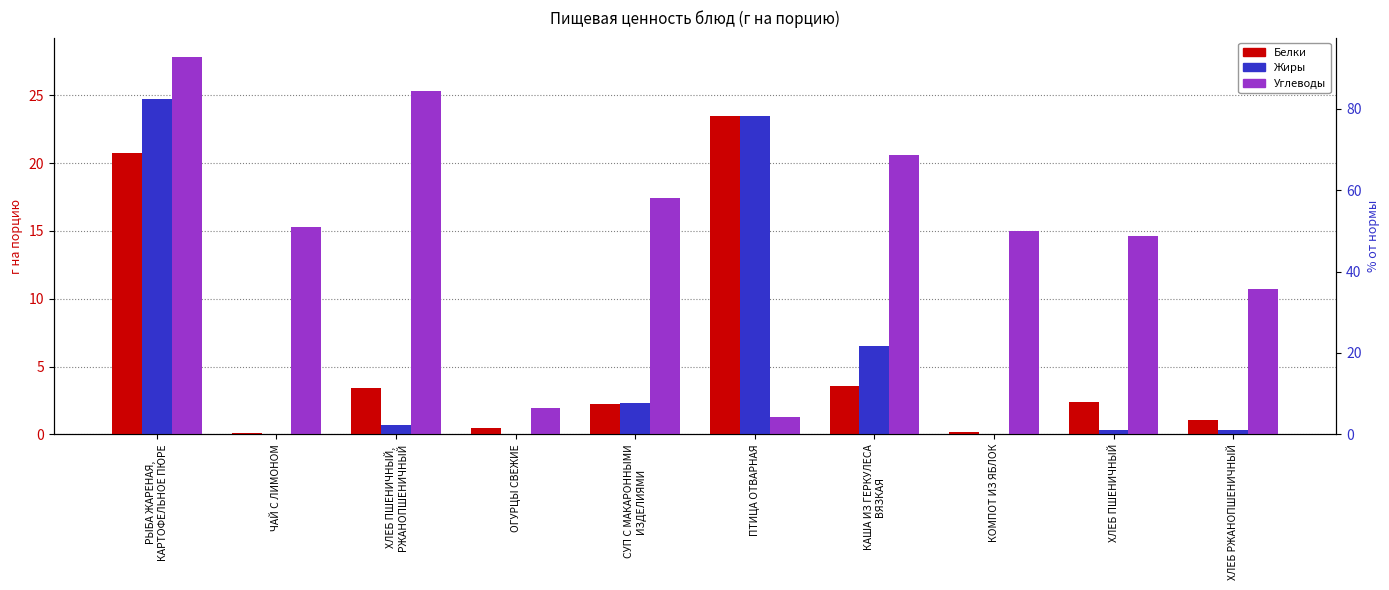

What is the value of the Белки bar at the 3rd from the left?

3.5